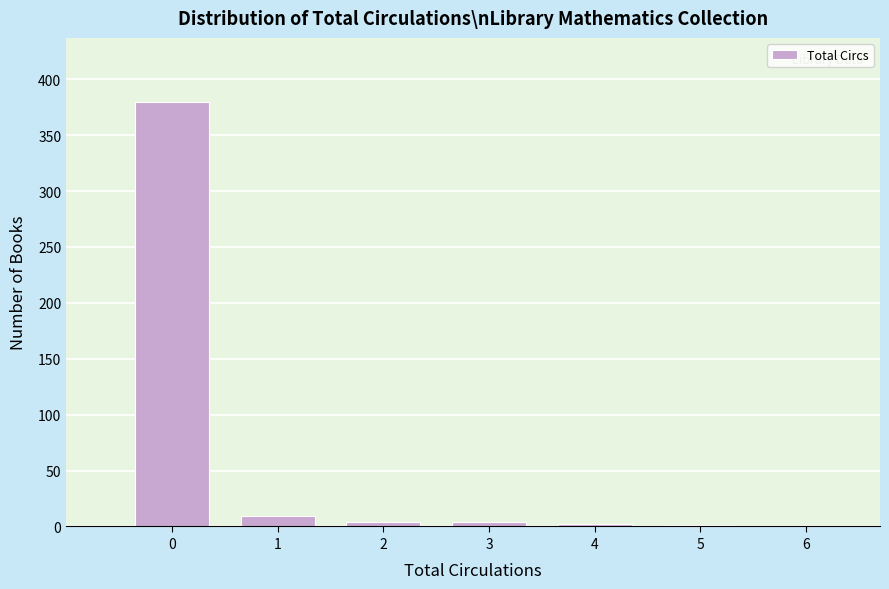

Is it true that the value at 6 is -217?

False